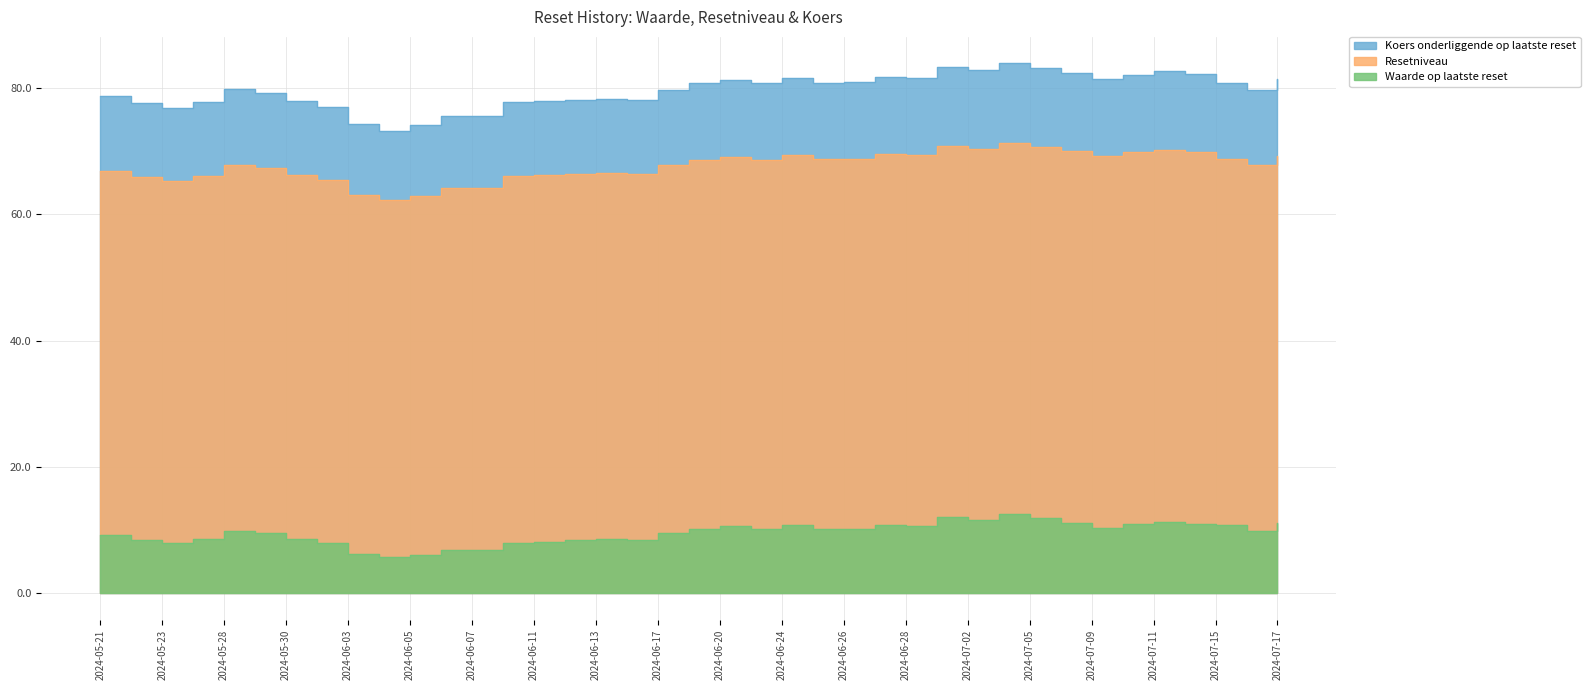

Read the Waarde op laatste reset value at 2024-06-13.

8.5